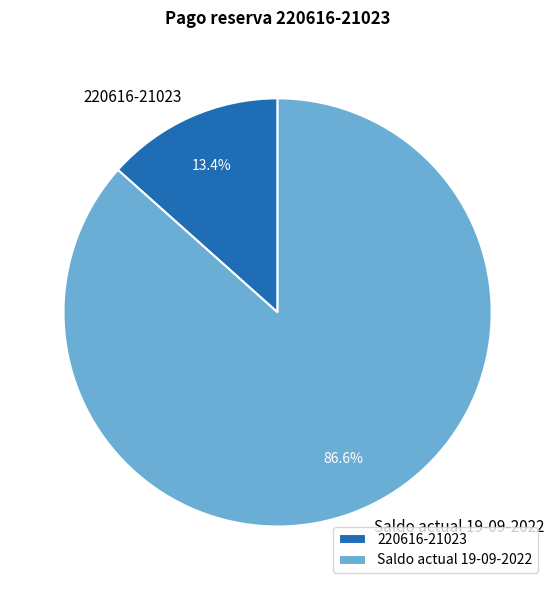

Count the number of slices in the pie.

2